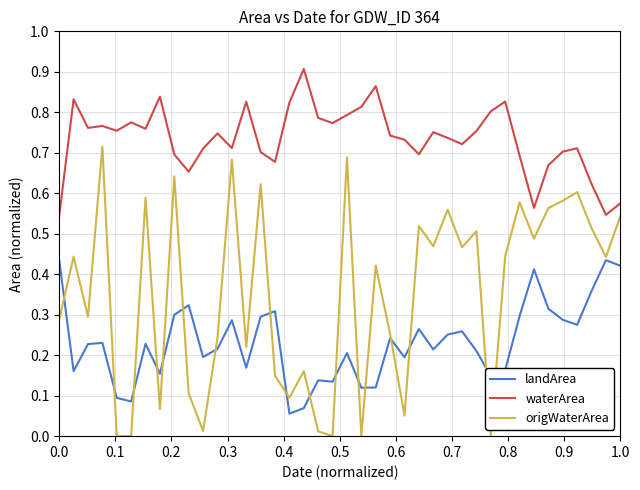

Which series has the widest spread of values?

origWaterArea